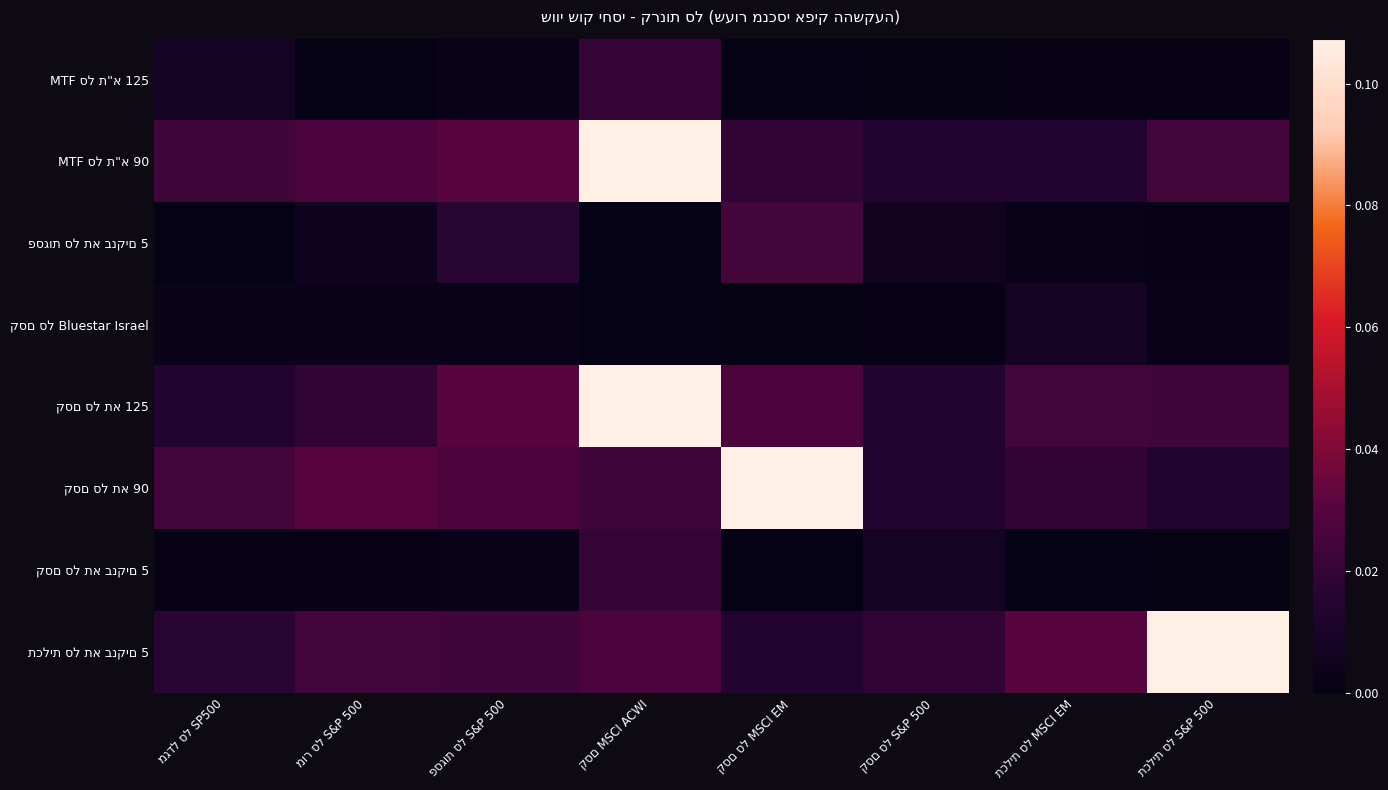

The קסם סל תא 90 series shows 0.0 at מגדל סל SP500. True or false?

True